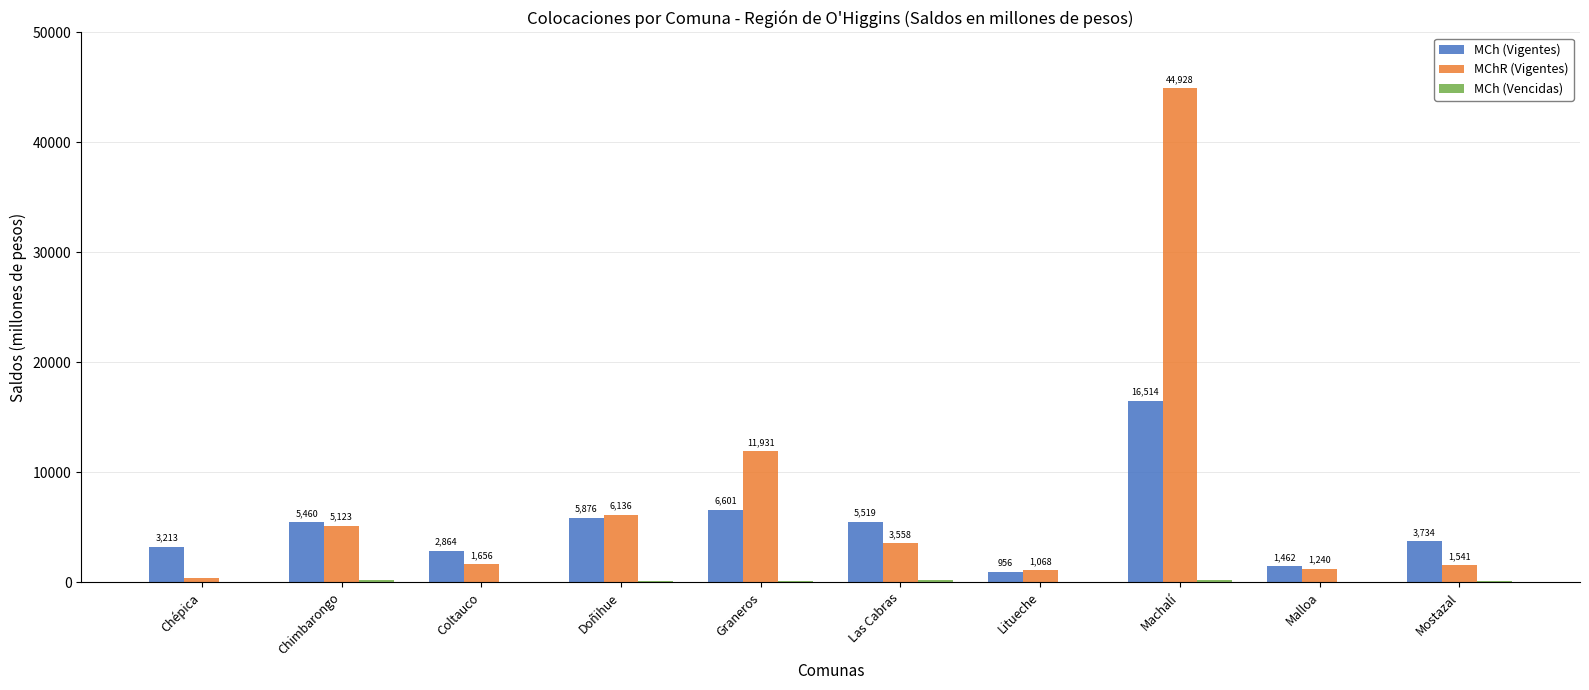

At which category is the sum across all series the highest?

Machalí